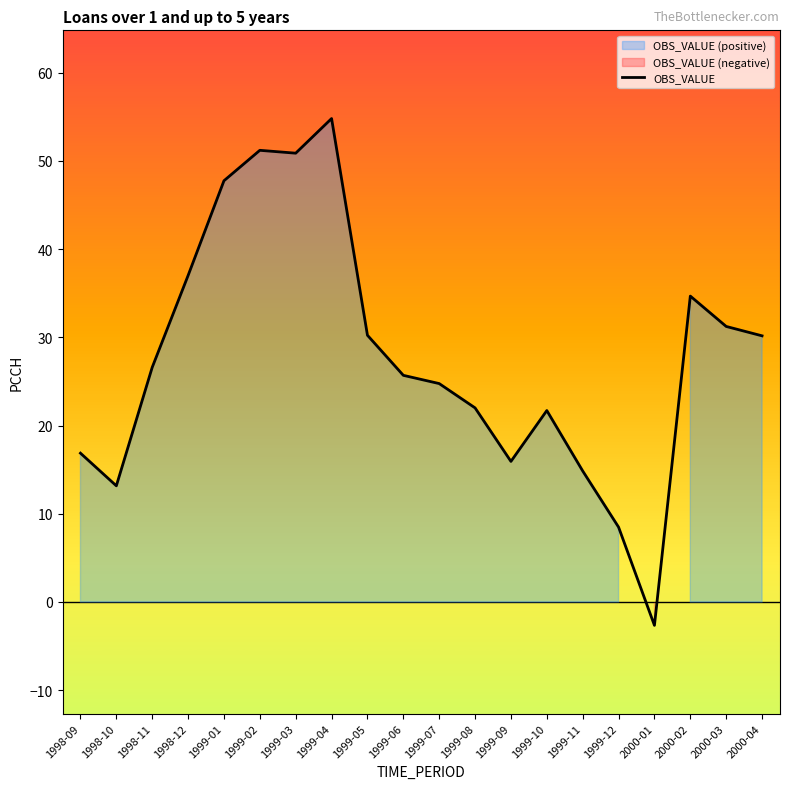

The value at 1999-12 is 11.8. True or false?

False